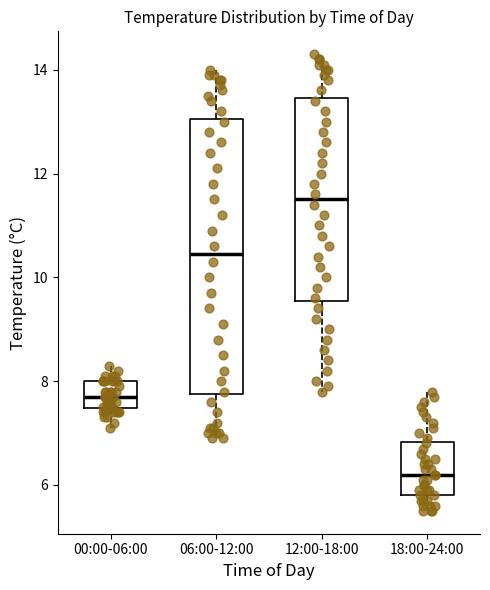

Reading left to right, transcribe this box plot: for each box, give where its median line is, the range the box spans, and where its two whiskers end, as read against the y-axis. The values are not printed on the chart, so give them approximately, as read against the axis.

00:00-06:00: median 7.8, box 7.4 to 8.0, whiskers 7.2 to 8.4
06:00-12:00: median 10.4, box 7.8 to 13.0, whiskers 7.0 to 14.0
12:00-18:00: median 11.6, box 9.6 to 13.4, whiskers 7.8 to 14.4
18:00-24:00: median 6.2, box 5.8 to 6.8, whiskers 5.6 to 7.8